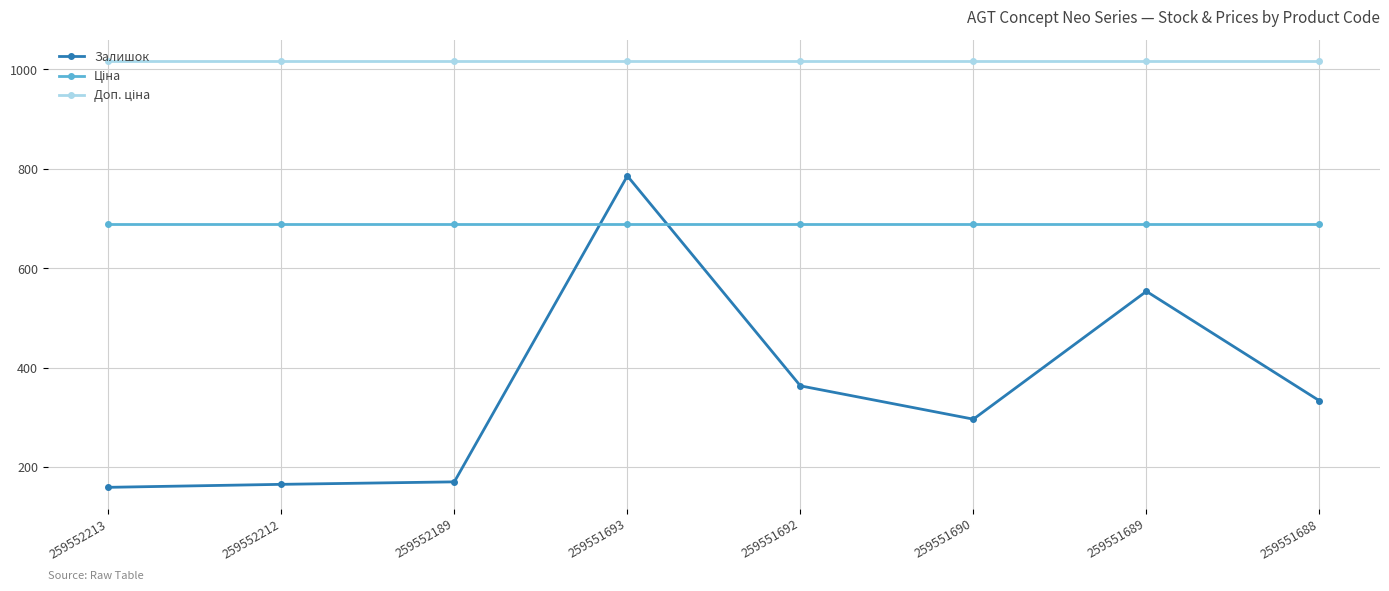

Which series has the widest spread of values?

Залишок